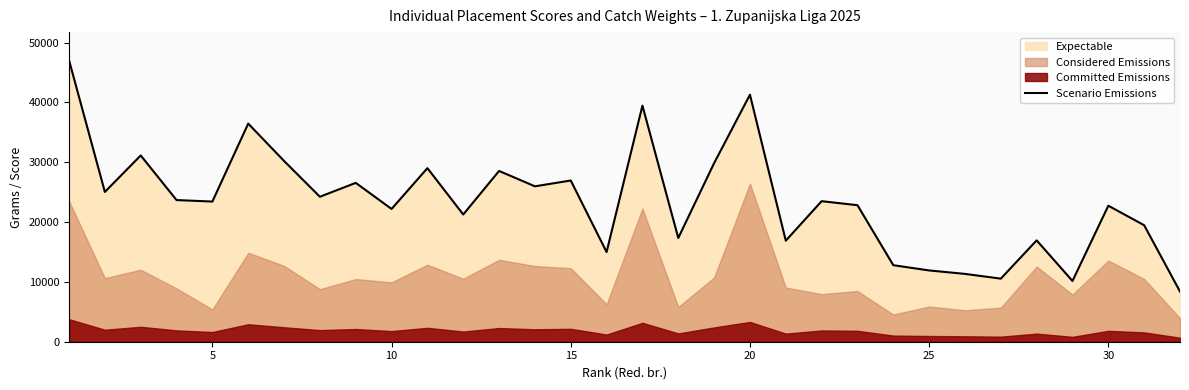

What is the average value?

23509